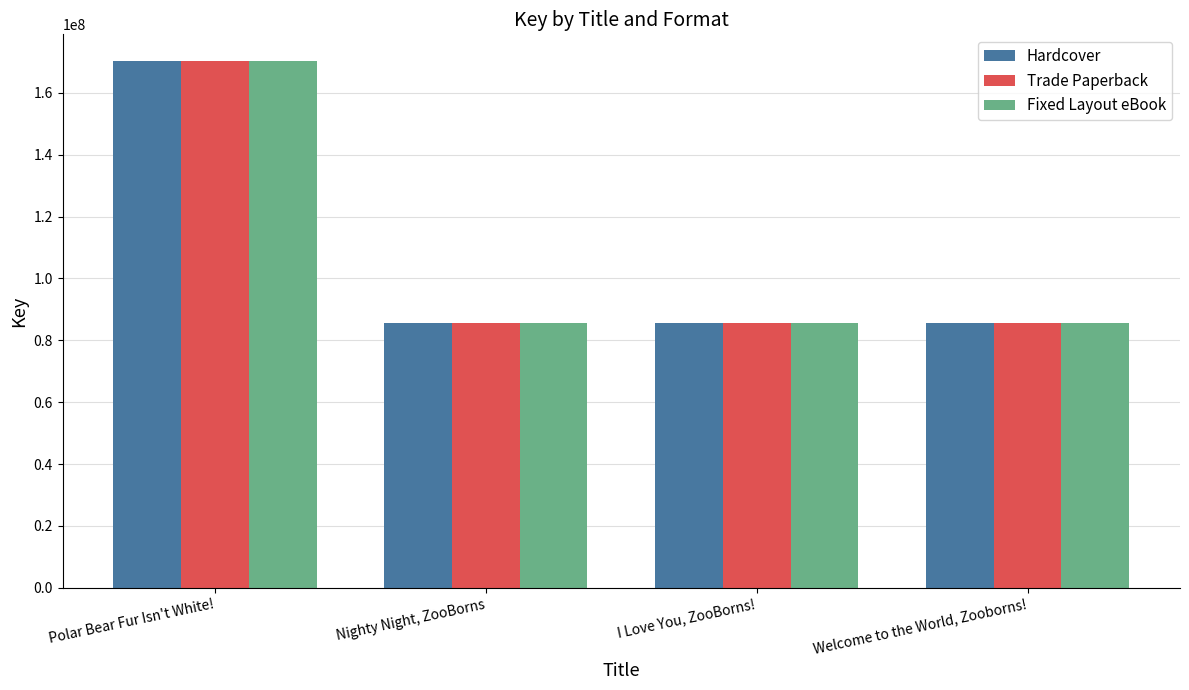

Are the bars grouped side by side (vs. stacked)?

Yes